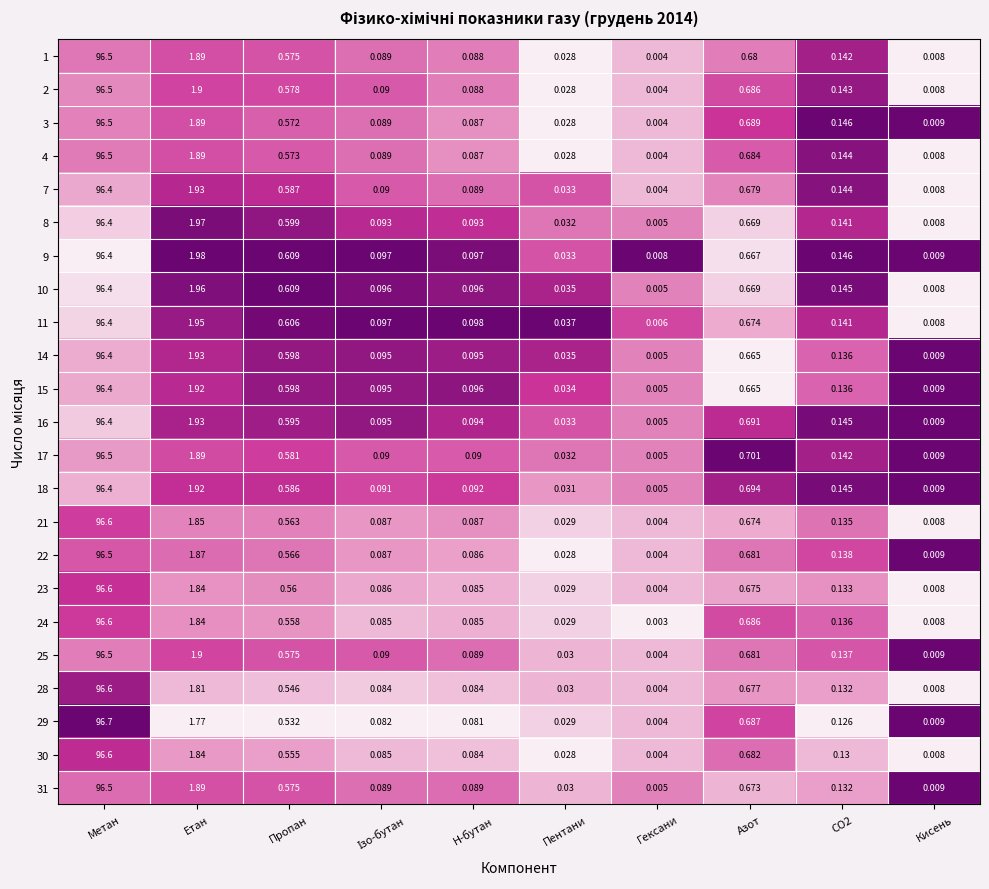

At which label does 3 reach its peak?

Метан